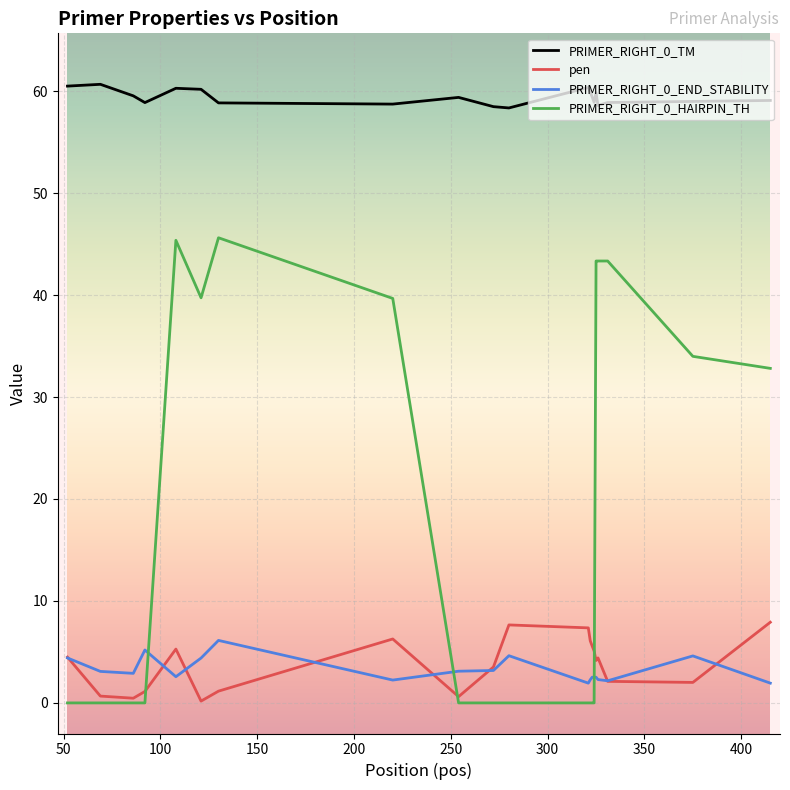

What are all the series names shown in the legend?

PRIMER_RIGHT_0_TM, pen, PRIMER_RIGHT_0_END_STABILITY, PRIMER_RIGHT_0_HAIRPIN_TH